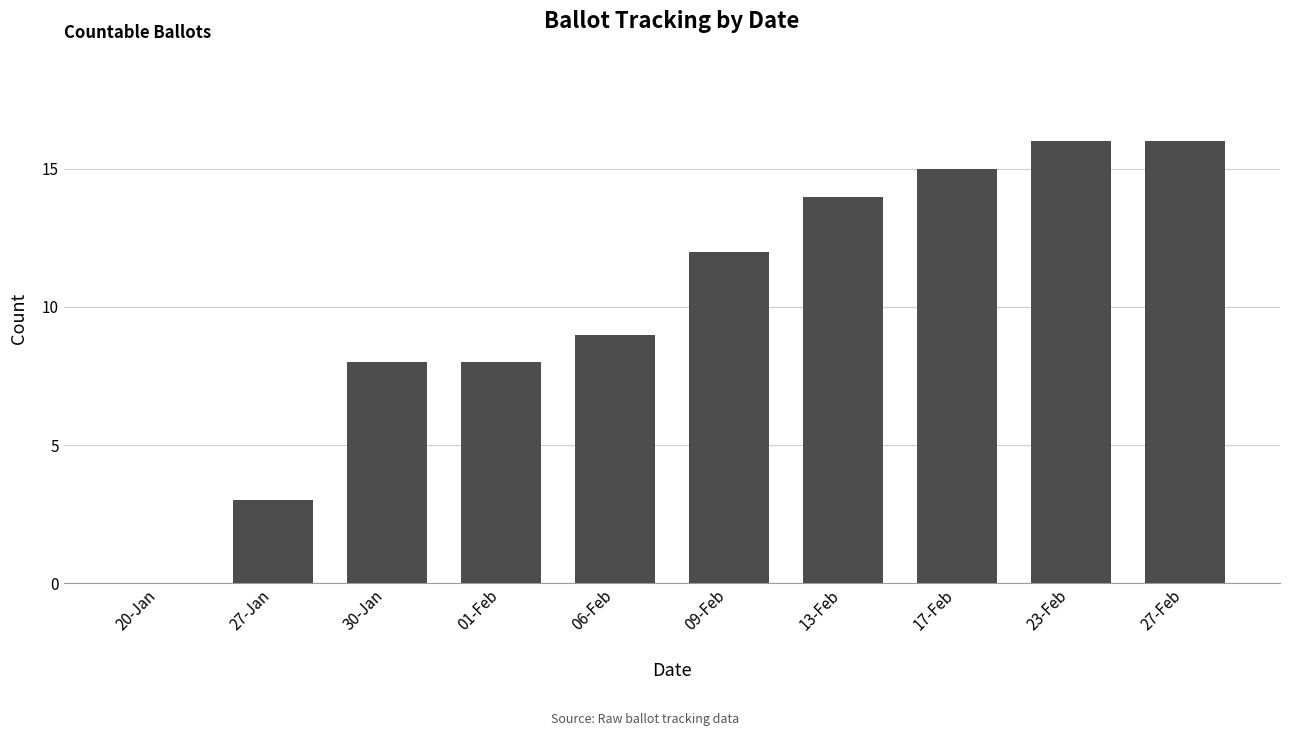

Approximately how many times larger is the value at 30-Jan compared to 06-Feb?

0.9